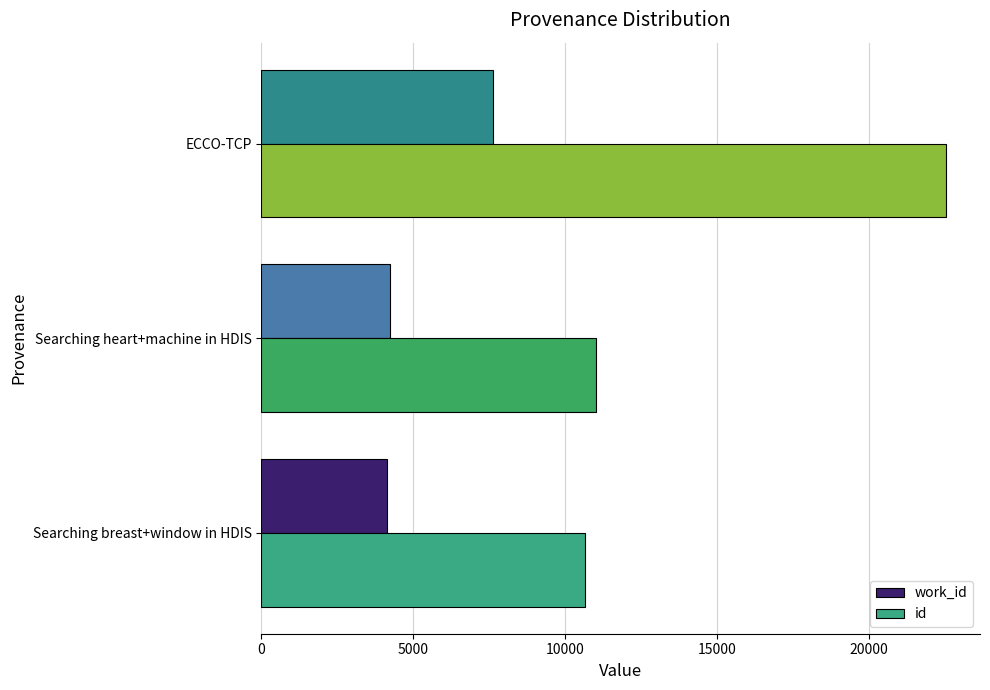

Is it true that work_id equals 2492 at Searching breast+window in HDIS?

False